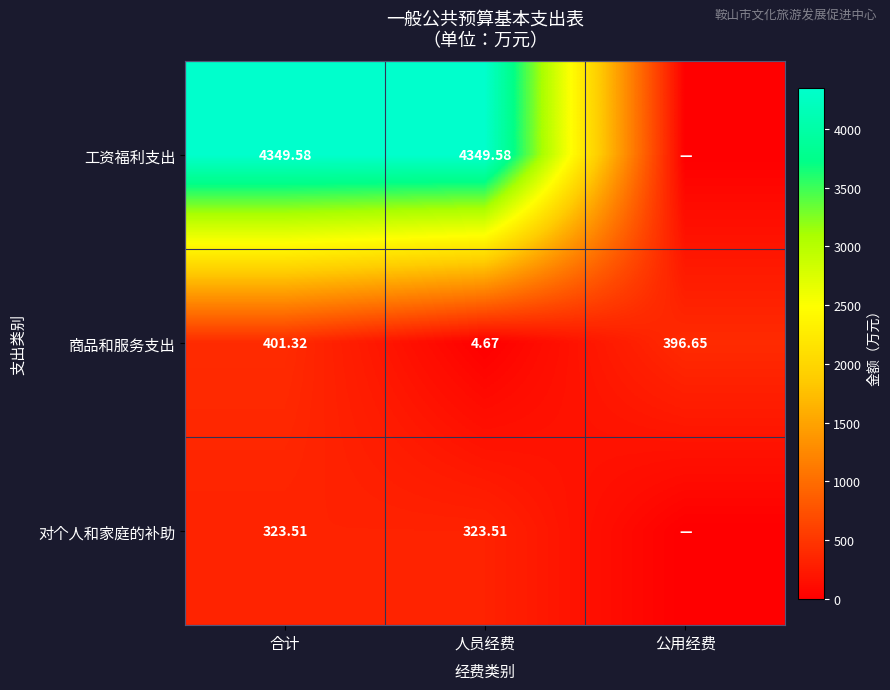

At which label does 商品和服务支出 first exceed 396?

合计